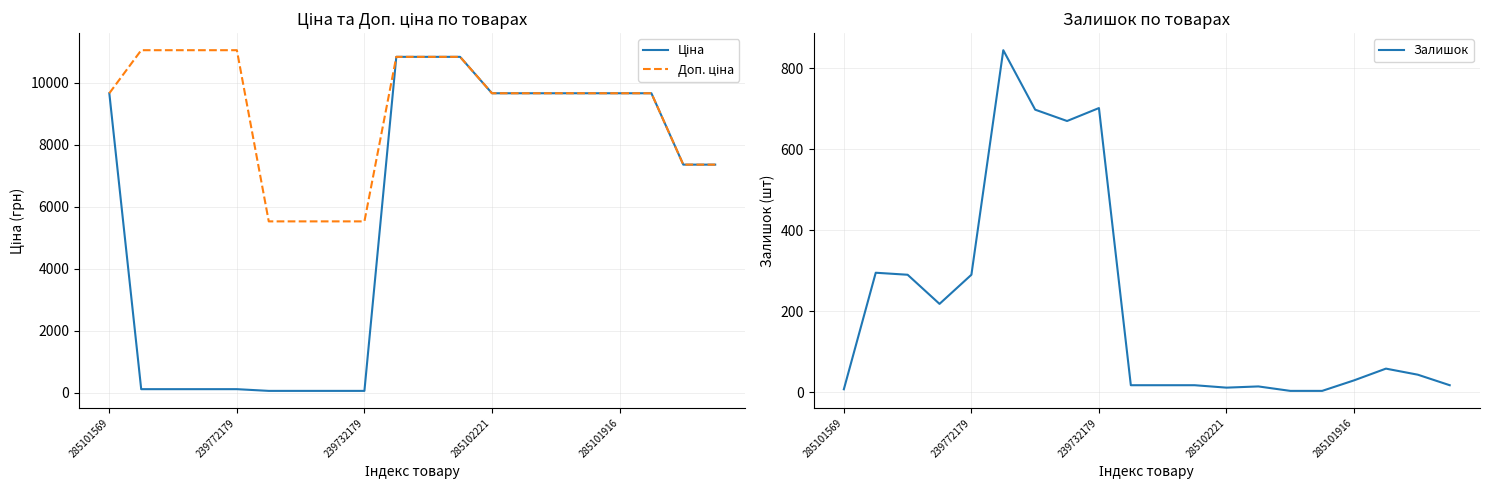

What is the minimum value for Залишок?

3